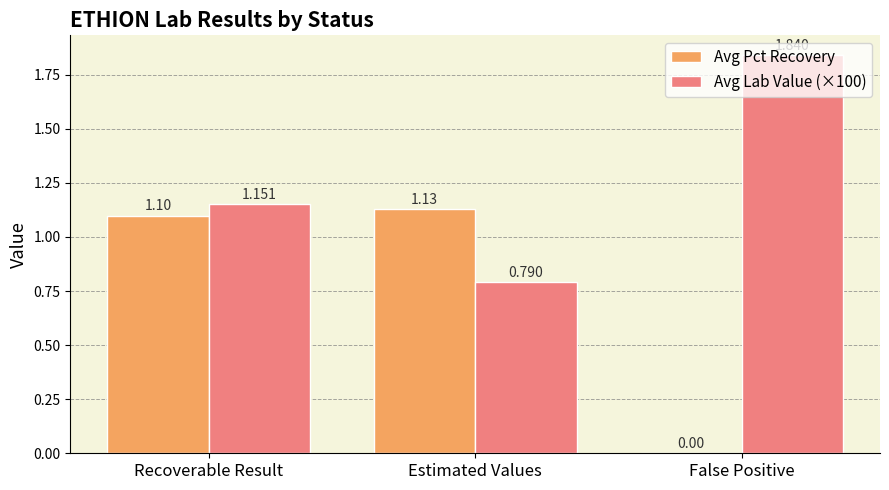

At which category is the sum across all series the highest?

Recoverable Result